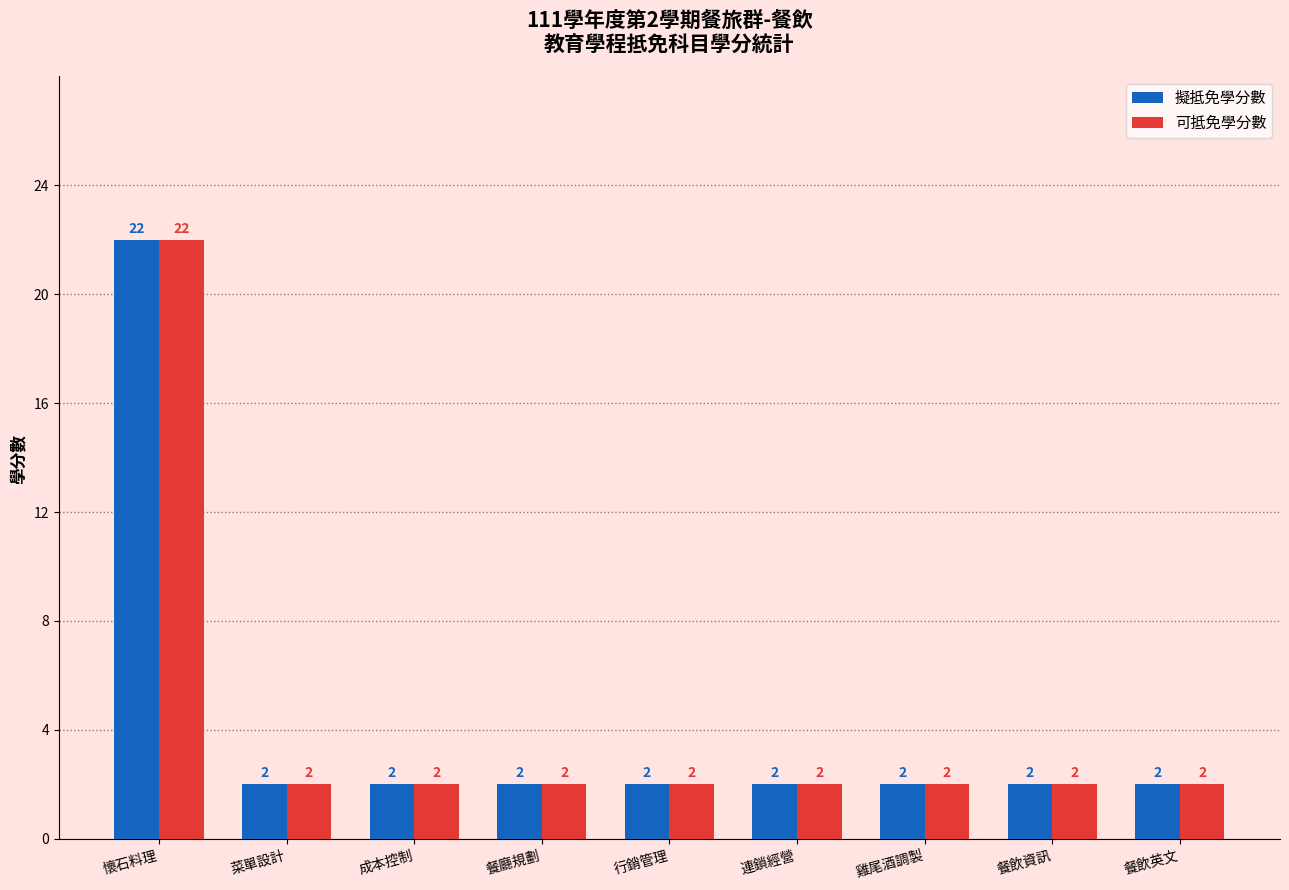

True or false: 擬抵免學分數 has a value of 22 at 懷石料理.

True